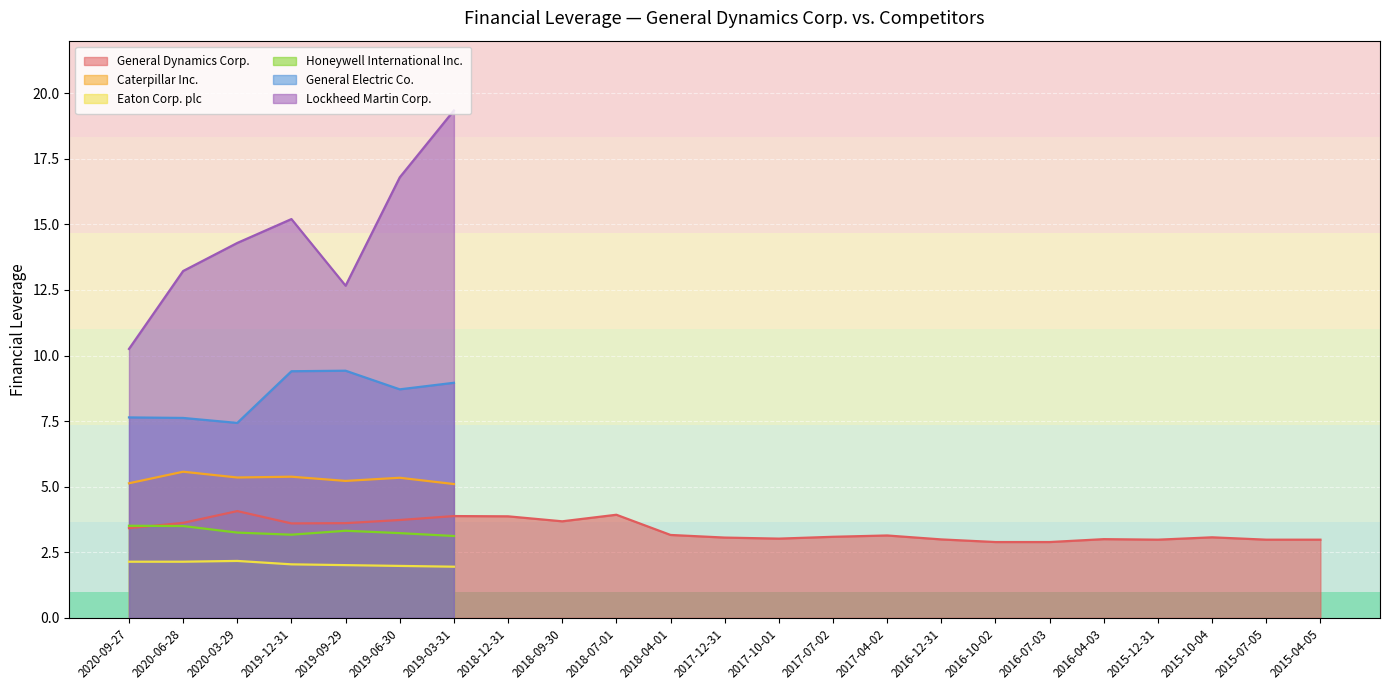

Where is the first local minimum for Caterpillar Inc.?

2020-03-29